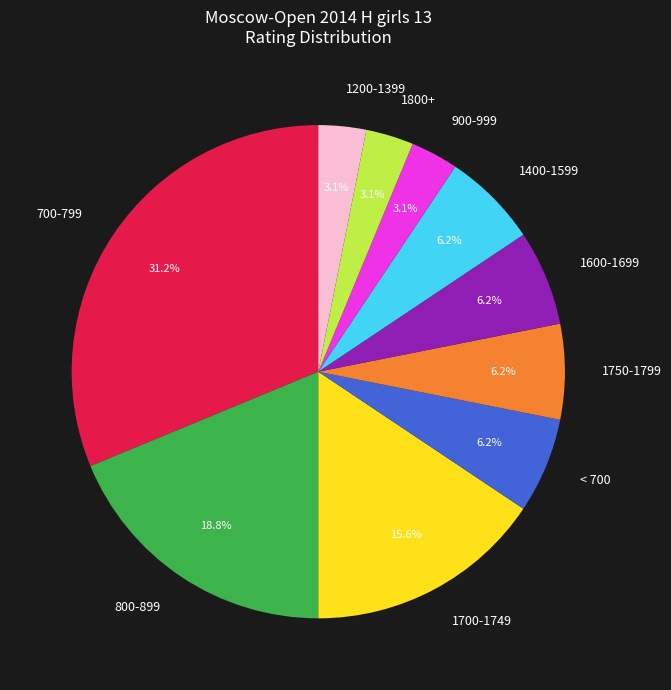

To the nearest percent, what is the average slice percentage?

10%